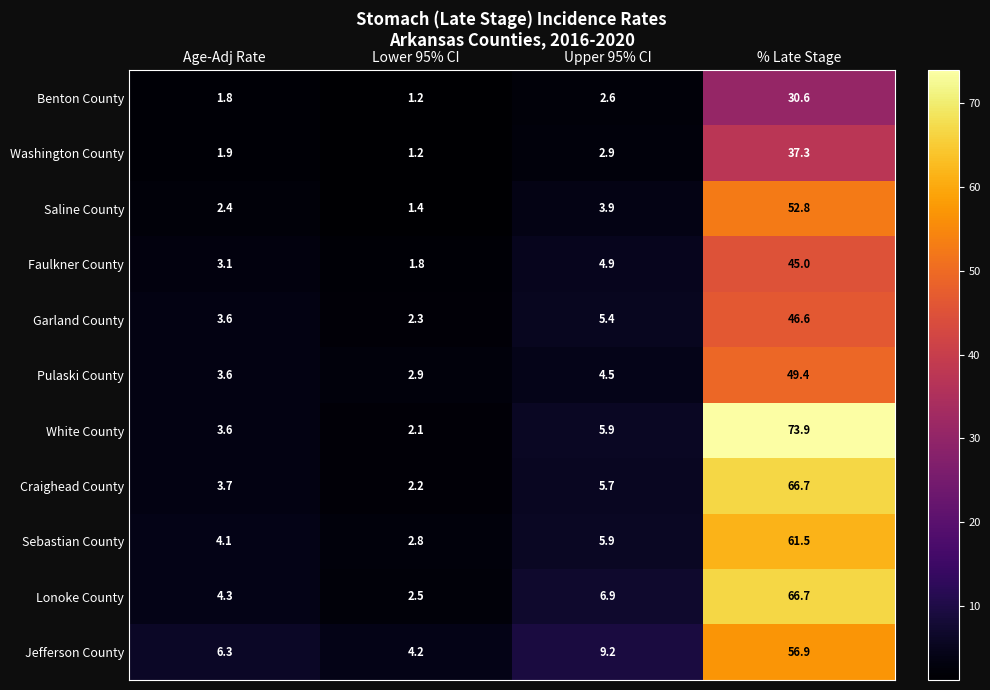

Where does the Craighead County series first go above 5?

Upper 95% CI